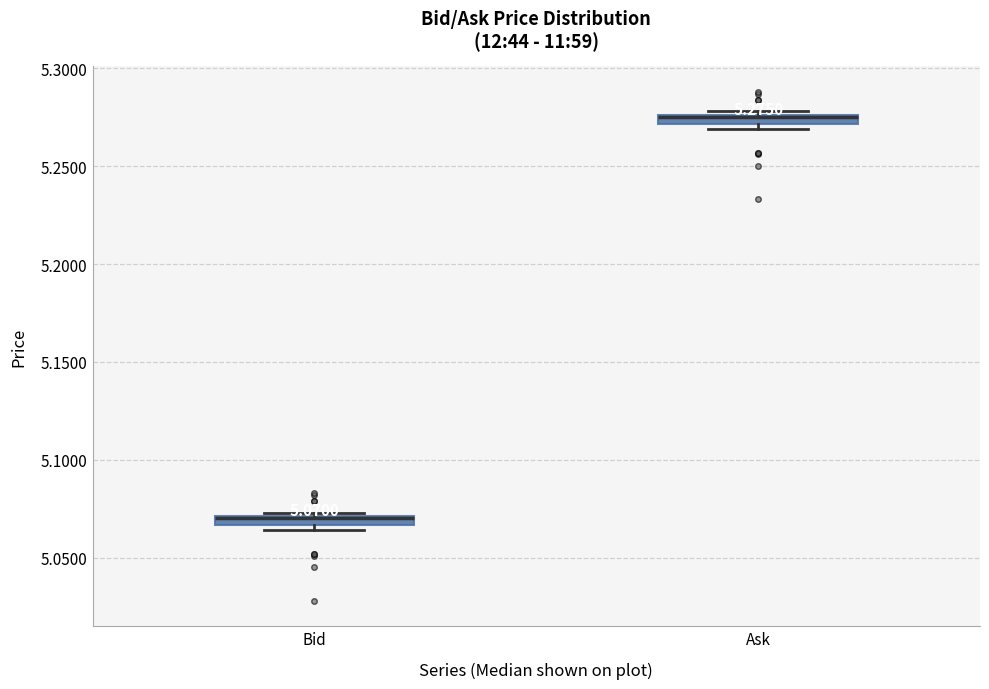

Which box's median line is the highest?

Ask